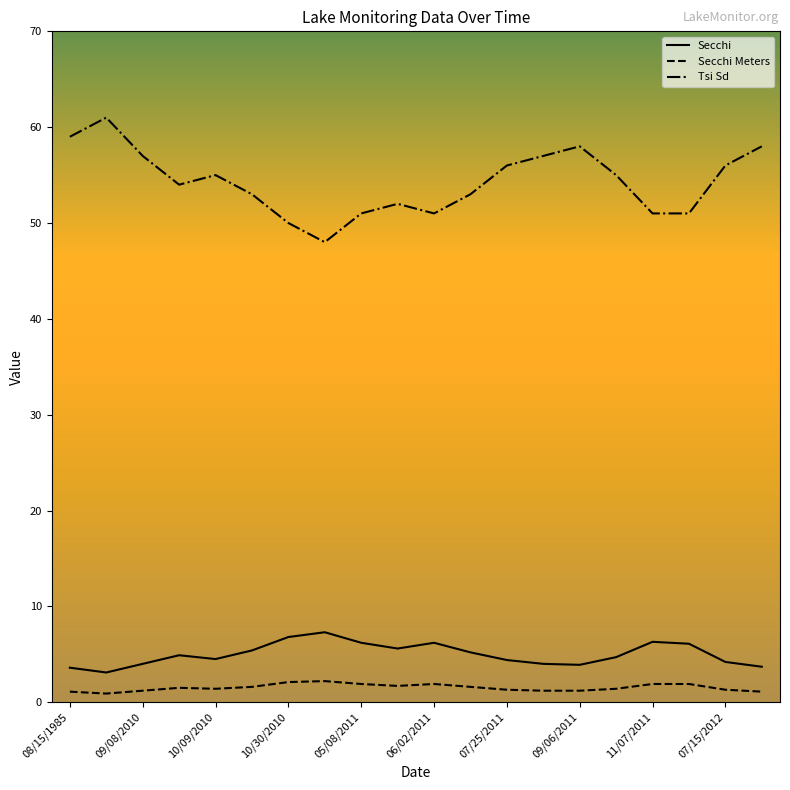

What are all the series names shown in the legend?

Secchi, Secchi Meters, Tsi Sd